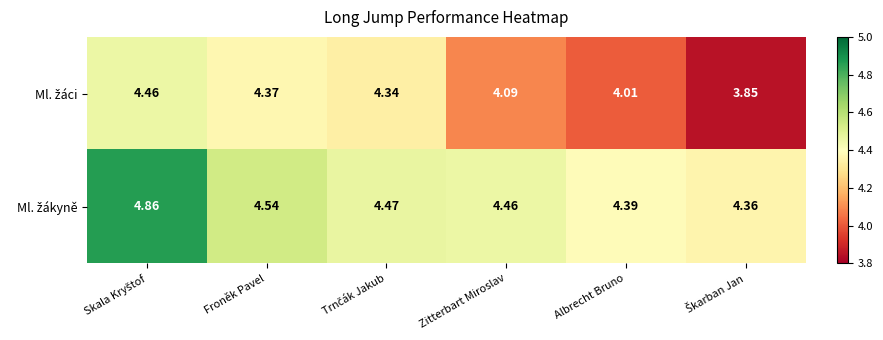

How many data points does each series have?

6